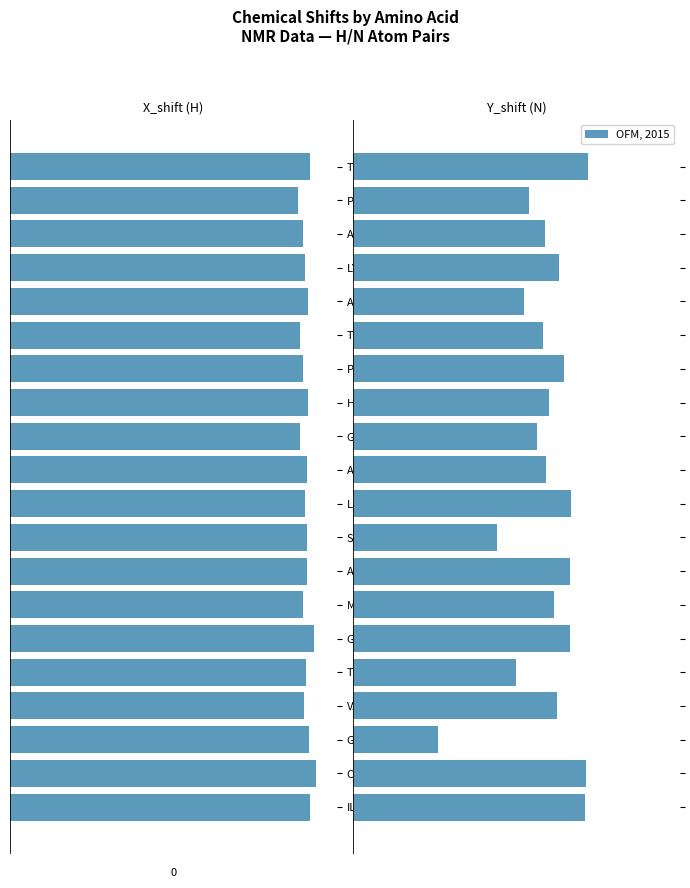

Is it true that X_shift equals -8.4 at ASN?

True